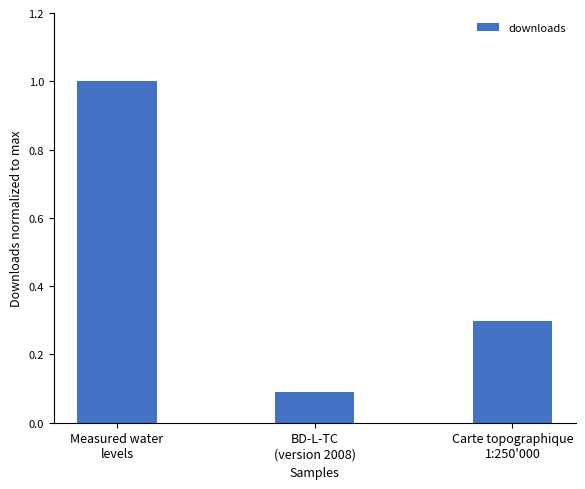

What is the sum of the values at BD-L-TC
(version 2008) and Measured water
levels?

1.1